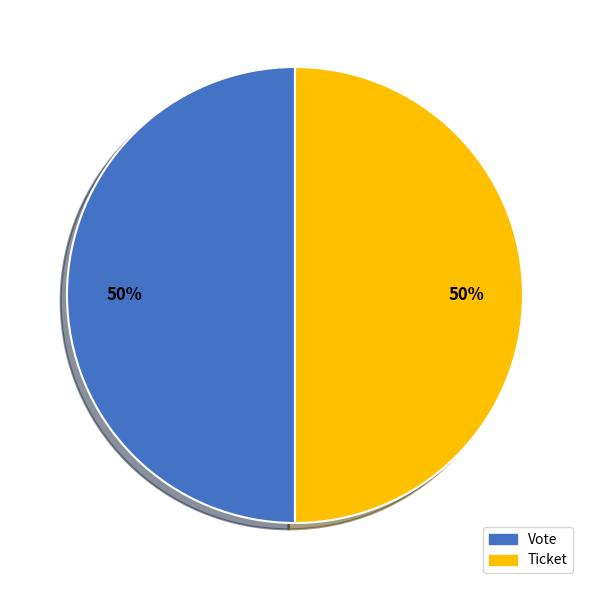

Count the number of slices in the pie.

2